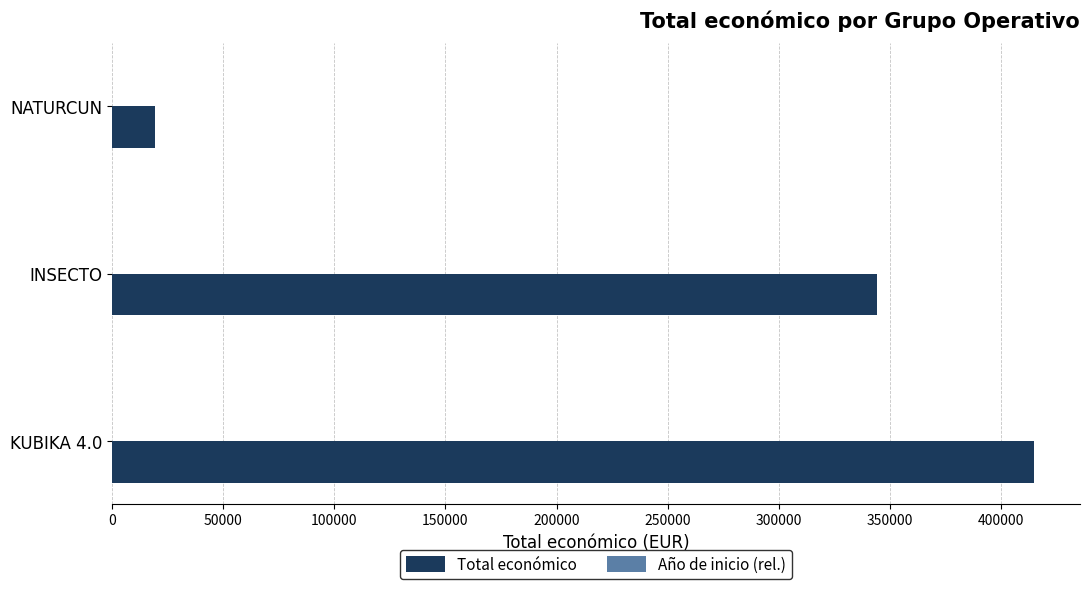

Which series changed the most between NATURCUN and INSECTO?

Total económico